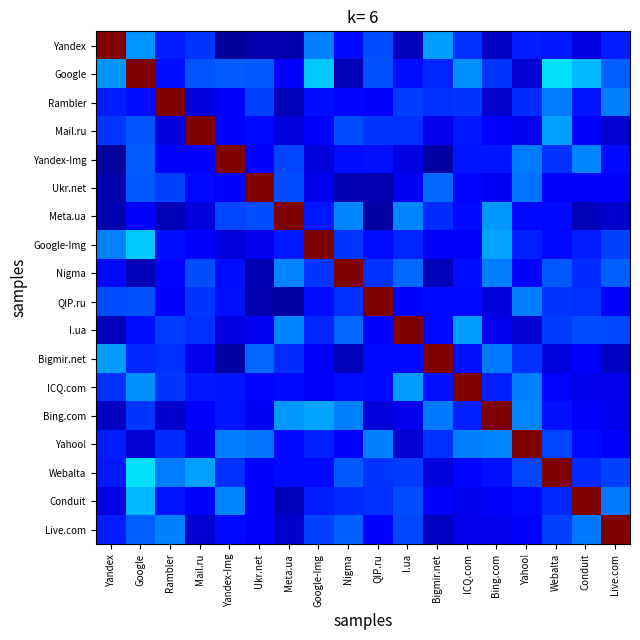

Reading right to left, extract all data points from this chart.

Yandex: Live.com=0.2	Conduit=0.1	Webalta=0.1	Yahoo!=0.2	Bing.com=0.1	ICQ.com=0.2	Bigmir.net=0.3	I.ua=0.1	QIP.ru=0.2	Nigma=0.1	Google-Img=0.3	Meta.ua=0.0	Ukr.net=0.0	Yandex-Img=0.0	Mail.ru=0.2	Rambler=0.2	Google=0.3	Yandex=1.0
Google: Live.com=0.2	Conduit=0.3	Webalta=0.3	Yahoo!=0.1	Bing.com=0.2	ICQ.com=0.3	Bigmir.net=0.2	I.ua=0.1	QIP.ru=0.2	Nigma=0.0	Google-Img=0.3	Meta.ua=0.1	Ukr.net=0.2	Yandex-Img=0.2	Mail.ru=0.2	Rambler=0.1	Google=1.0	Yandex=0.3
Rambler: Live.com=0.3	Conduit=0.1	Webalta=0.2	Yahoo!=0.2	Bing.com=0.1	ICQ.com=0.2	Bigmir.net=0.2	I.ua=0.2	QIP.ru=0.1	Nigma=0.1	Google-Img=0.1	Meta.ua=0.0	Ukr.net=0.2	Yandex-Img=0.1	Mail.ru=0.1	Rambler=1.0	Google=0.1	Yandex=0.2
Mail.ru: Live.com=0.1	Conduit=0.1	Webalta=0.3	Yahoo!=0.1	Bing.com=0.1	ICQ.com=0.1	Bigmir.net=0.1	I.ua=0.2	QIP.ru=0.2	Nigma=0.2	Google-Img=0.1	Meta.ua=0.1	Ukr.net=0.1	Yandex-Img=0.1	Mail.ru=1.0	Rambler=0.1	Google=0.2	Yandex=0.2
Yandex-Img: Live.com=0.1	Conduit=0.3	Webalta=0.2	Yahoo!=0.2	Bing.com=0.1	ICQ.com=0.1	Bigmir.net=0.0	I.ua=0.1	QIP.ru=0.1	Nigma=0.1	Google-Img=0.1	Meta.ua=0.2	Ukr.net=0.1	Yandex-Img=1.0	Mail.ru=0.1	Rambler=0.1	Google=0.2	Yandex=0.0
Ukr.net: Live.com=0.1	Conduit=0.1	Webalta=0.1	Yahoo!=0.2	Bing.com=0.1	ICQ.com=0.1	Bigmir.net=0.2	I.ua=0.1	QIP.ru=0.0	Nigma=0.0	Google-Img=0.1	Meta.ua=0.2	Ukr.net=1.0	Yandex-Img=0.1	Mail.ru=0.1	Rambler=0.2	Google=0.2	Yandex=0.0
Meta.ua: Live.com=0.1	Conduit=0.1	Webalta=0.1	Yahoo!=0.1	Bing.com=0.3	ICQ.com=0.1	Bigmir.net=0.2	I.ua=0.3	QIP.ru=0.0	Nigma=0.3	Google-Img=0.1	Meta.ua=1.0	Ukr.net=0.2	Yandex-Img=0.2	Mail.ru=0.1	Rambler=0.0	Google=0.1	Yandex=0.0
Google-Img: Live.com=0.2	Conduit=0.2	Webalta=0.1	Yahoo!=0.2	Bing.com=0.3	ICQ.com=0.1	Bigmir.net=0.1	I.ua=0.2	QIP.ru=0.1	Nigma=0.2	Google-Img=1.0	Meta.ua=0.1	Ukr.net=0.1	Yandex-Img=0.1	Mail.ru=0.1	Rambler=0.1	Google=0.3	Yandex=0.3
Nigma: Live.com=0.2	Conduit=0.2	Webalta=0.2	Yahoo!=0.1	Bing.com=0.3	ICQ.com=0.1	Bigmir.net=0.1	I.ua=0.2	QIP.ru=0.2	Nigma=1.0	Google-Img=0.2	Meta.ua=0.3	Ukr.net=0.0	Yandex-Img=0.1	Mail.ru=0.2	Rambler=0.1	Google=0.0	Yandex=0.1
QIP.ru: Live.com=0.1	Conduit=0.2	Webalta=0.2	Yahoo!=0.3	Bing.com=0.1	ICQ.com=0.1	Bigmir.net=0.1	I.ua=0.1	QIP.ru=1.0	Nigma=0.2	Google-Img=0.1	Meta.ua=0.0	Ukr.net=0.0	Yandex-Img=0.1	Mail.ru=0.2	Rambler=0.1	Google=0.2	Yandex=0.2
I.ua: Live.com=0.2	Conduit=0.2	Webalta=0.2	Yahoo!=0.1	Bing.com=0.1	ICQ.com=0.3	Bigmir.net=0.1	I.ua=1.0	QIP.ru=0.1	Nigma=0.2	Google-Img=0.2	Meta.ua=0.3	Ukr.net=0.1	Yandex-Img=0.1	Mail.ru=0.2	Rambler=0.2	Google=0.1	Yandex=0.1
Bigmir.net: Live.com=0.1	Conduit=0.1	Webalta=0.1	Yahoo!=0.2	Bing.com=0.2	ICQ.com=0.1	Bigmir.net=1.0	I.ua=0.1	QIP.ru=0.1	Nigma=0.1	Google-Img=0.1	Meta.ua=0.2	Ukr.net=0.2	Yandex-Img=0.0	Mail.ru=0.1	Rambler=0.2	Google=0.2	Yandex=0.3
ICQ.com: Live.com=0.1	Conduit=0.1	Webalta=0.1	Yahoo!=0.3	Bing.com=0.2	ICQ.com=1.0	Bigmir.net=0.1	I.ua=0.3	QIP.ru=0.1	Nigma=0.1	Google-Img=0.1	Meta.ua=0.1	Ukr.net=0.1	Yandex-Img=0.1	Mail.ru=0.1	Rambler=0.2	Google=0.3	Yandex=0.2
Bing.com: Live.com=0.1	Conduit=0.1	Webalta=0.1	Yahoo!=0.3	Bing.com=1.0	ICQ.com=0.2	Bigmir.net=0.2	I.ua=0.1	QIP.ru=0.1	Nigma=0.3	Google-Img=0.3	Meta.ua=0.3	Ukr.net=0.1	Yandex-Img=0.1	Mail.ru=0.1	Rambler=0.1	Google=0.2	Yandex=0.1
Yahoo!: Live.com=0.1	Conduit=0.1	Webalta=0.2	Yahoo!=1.0	Bing.com=0.3	ICQ.com=0.3	Bigmir.net=0.2	I.ua=0.1	QIP.ru=0.3	Nigma=0.1	Google-Img=0.2	Meta.ua=0.1	Ukr.net=0.2	Yandex-Img=0.2	Mail.ru=0.1	Rambler=0.2	Google=0.1	Yandex=0.2
Webalta: Live.com=0.2	Conduit=0.2	Webalta=1.0	Yahoo!=0.2	Bing.com=0.1	ICQ.com=0.1	Bigmir.net=0.1	I.ua=0.2	QIP.ru=0.2	Nigma=0.2	Google-Img=0.1	Meta.ua=0.1	Ukr.net=0.1	Yandex-Img=0.2	Mail.ru=0.3	Rambler=0.2	Google=0.3	Yandex=0.1
Conduit: Live.com=0.2	Conduit=1.0	Webalta=0.2	Yahoo!=0.1	Bing.com=0.1	ICQ.com=0.1	Bigmir.net=0.1	I.ua=0.2	QIP.ru=0.2	Nigma=0.2	Google-Img=0.2	Meta.ua=0.1	Ukr.net=0.1	Yandex-Img=0.3	Mail.ru=0.1	Rambler=0.1	Google=0.3	Yandex=0.1
Live.com: Live.com=1.0	Conduit=0.2	Webalta=0.2	Yahoo!=0.1	Bing.com=0.1	ICQ.com=0.1	Bigmir.net=0.1	I.ua=0.2	QIP.ru=0.1	Nigma=0.2	Google-Img=0.2	Meta.ua=0.1	Ukr.net=0.1	Yandex-Img=0.1	Mail.ru=0.1	Rambler=0.3	Google=0.2	Yandex=0.2